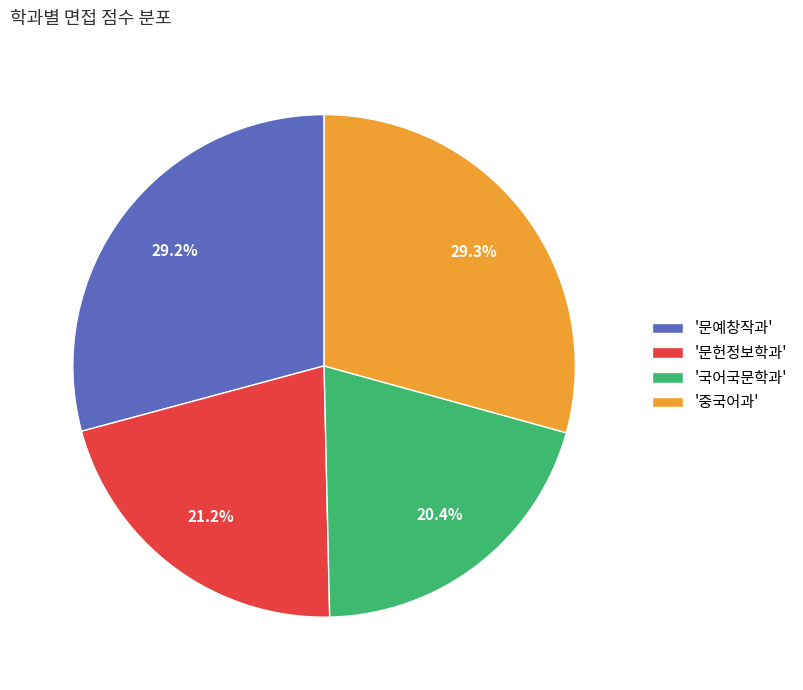

Approximately how many times larger is the value at '문예창작과' compared to '문헌정보학과'?

1.4